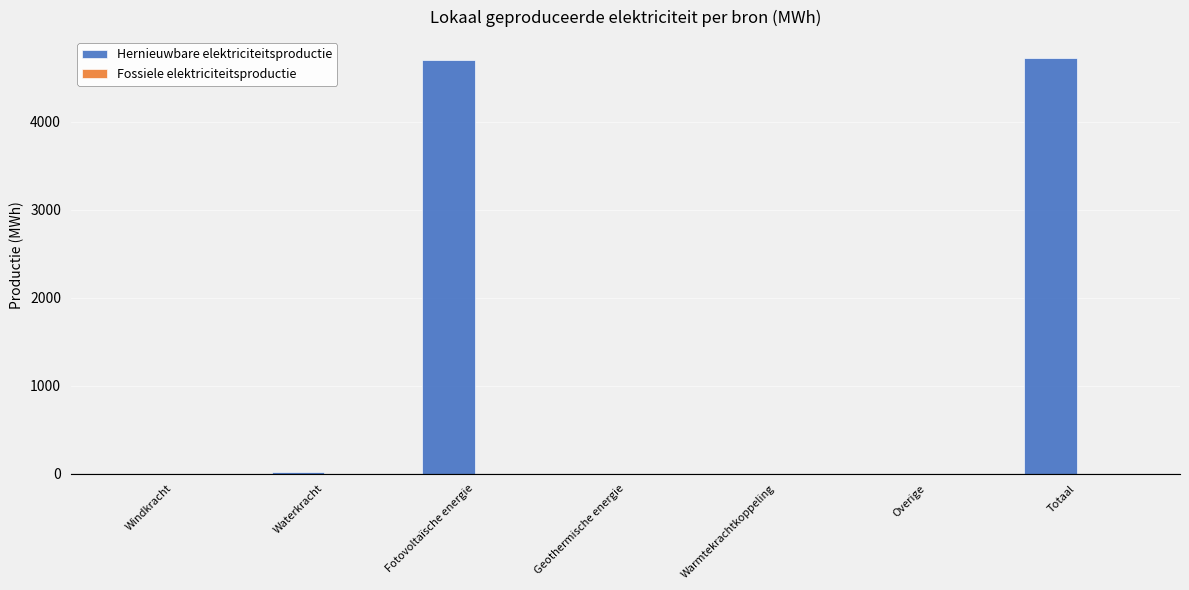

What is the change in value from Geothermische energie to Totaal?

+4727.7